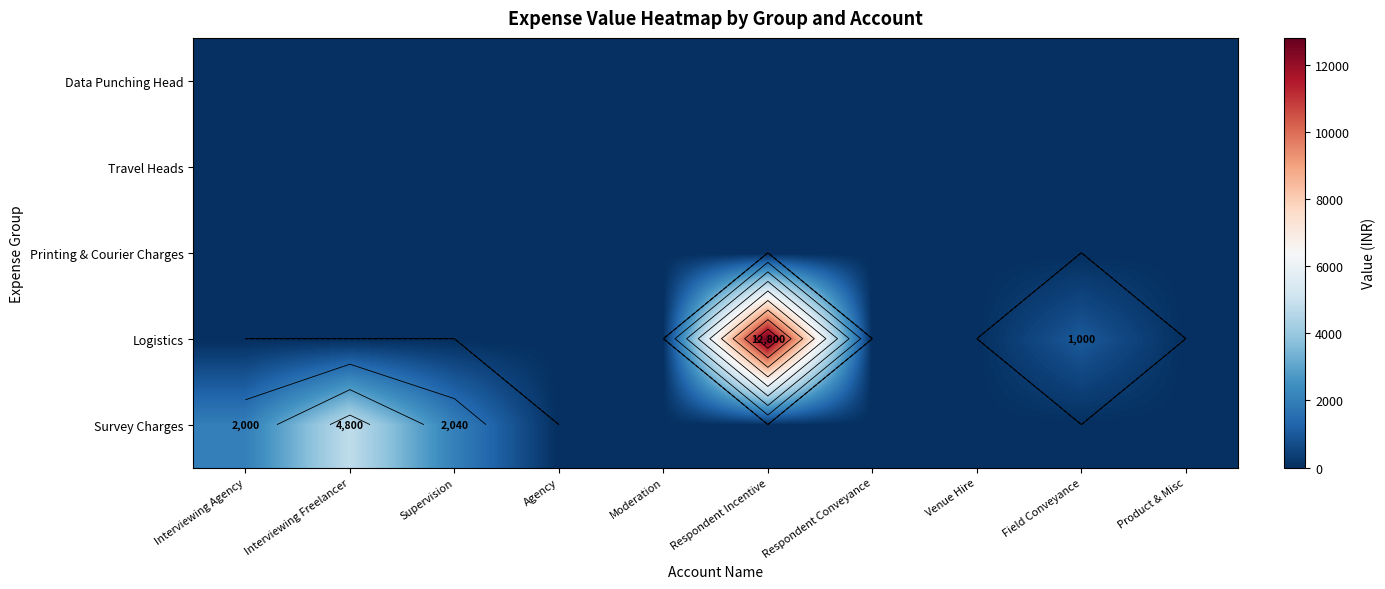

What is the total value across all series at Interviewing Freelancer?

4800